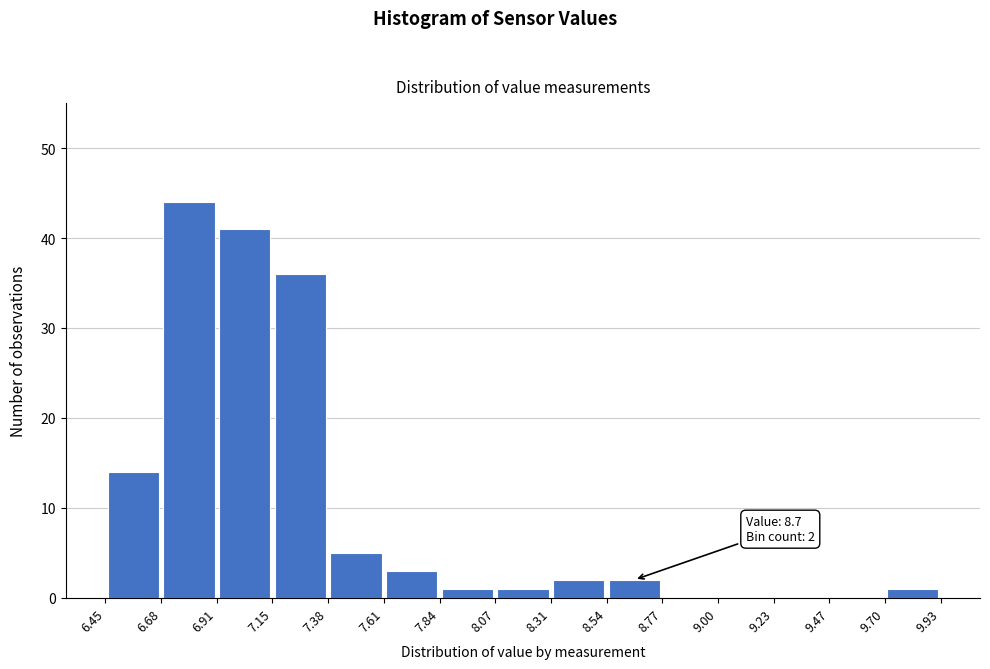

Which range on the x-axis has the tallest bar?

6.68 to 6.91